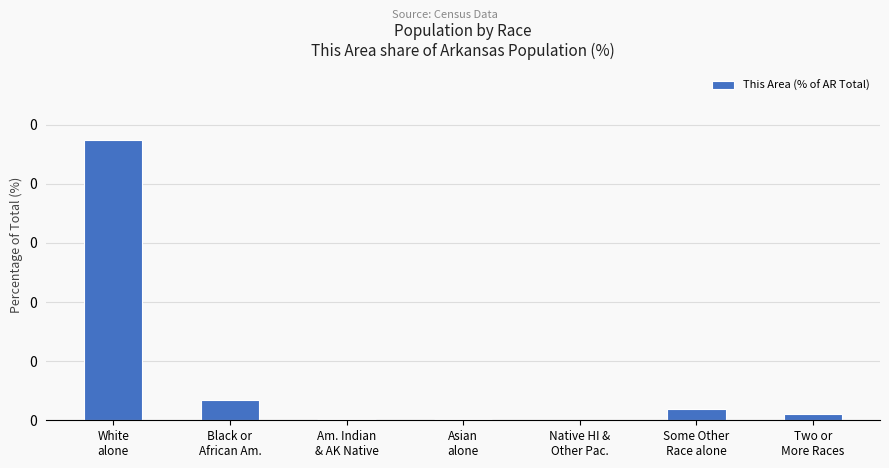

What position from the right is Native HI &
Other Pac.?

3